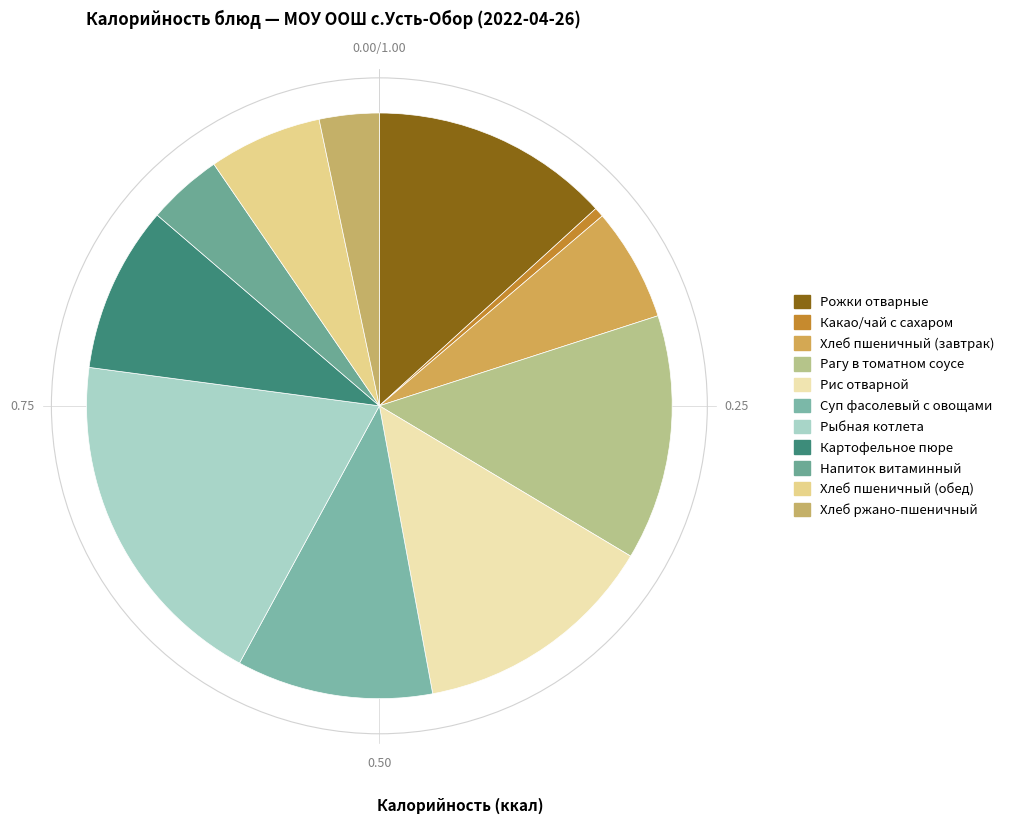

Which category has the biggest portion of the pie?

Рыбная котлета